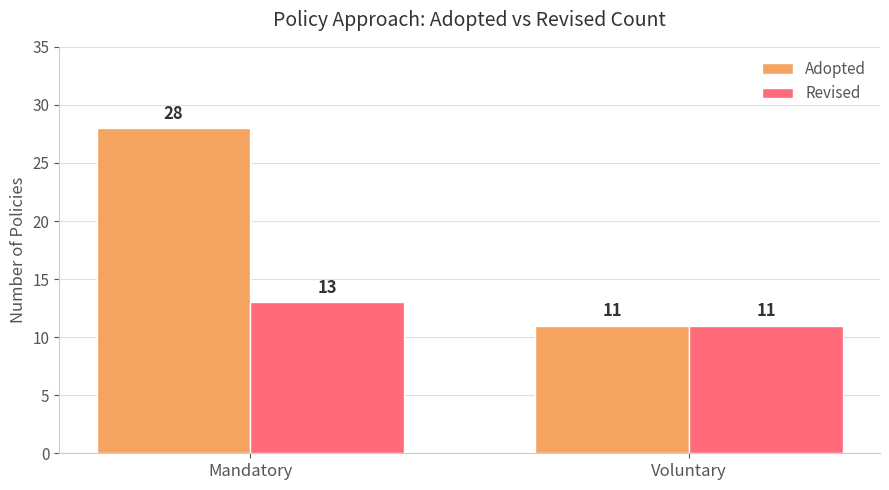

At which category does the chart reach its minimum across all series?

Voluntary